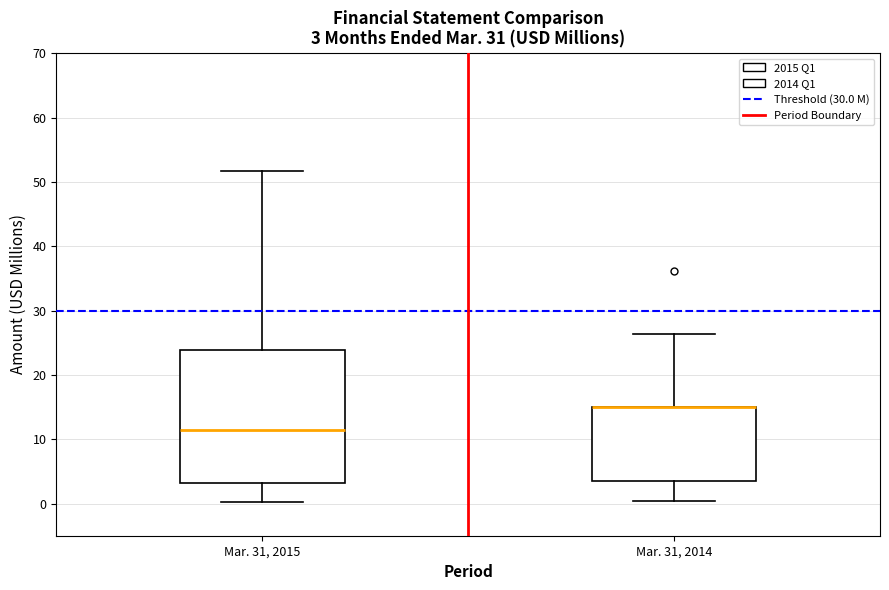

Comparing the boxes themselves (not the whiskers), which one is the tallest?

Mar. 31, 2015